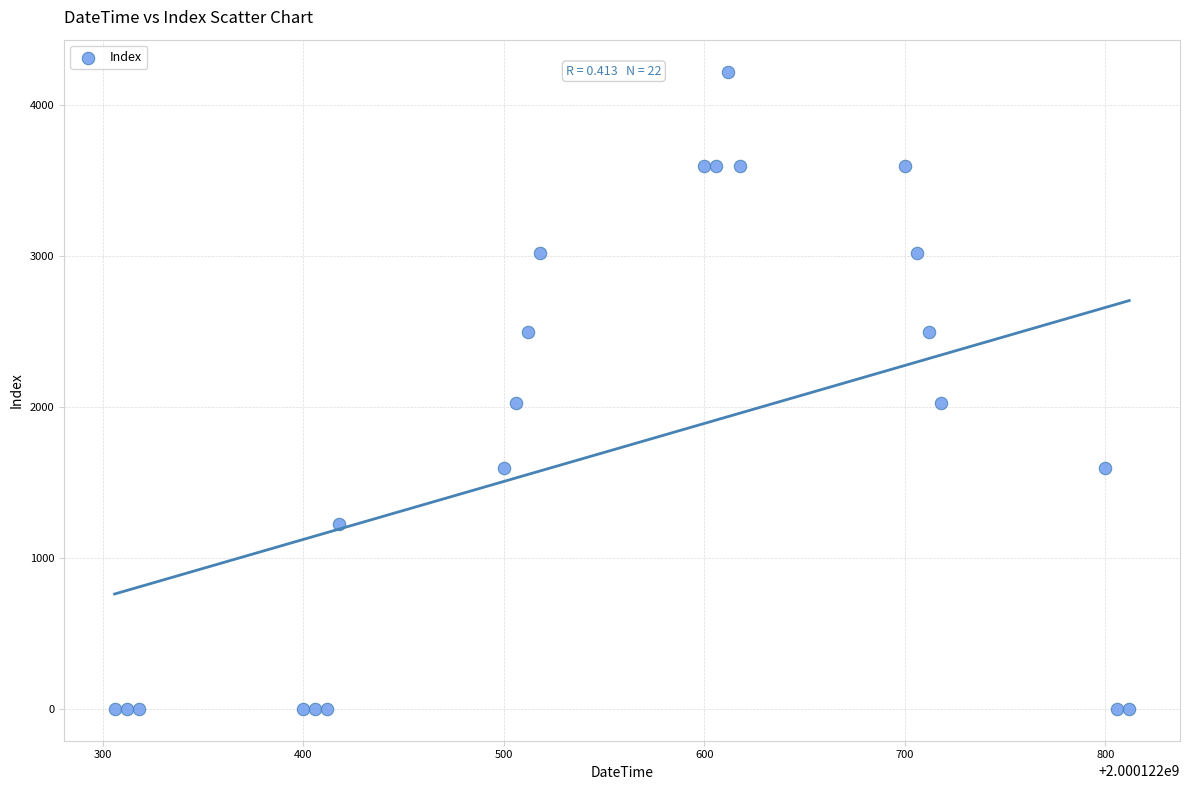

What is the range of Y values (max minus min)?

4225